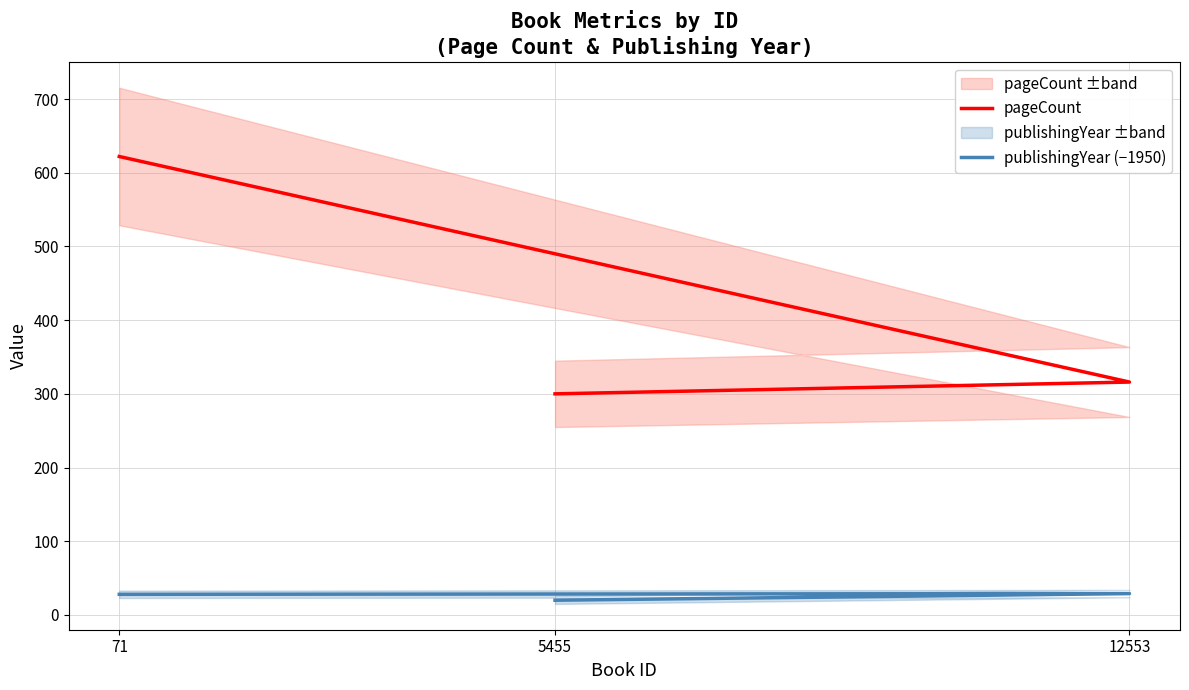

Which series has the largest total across all categories?

pageCount